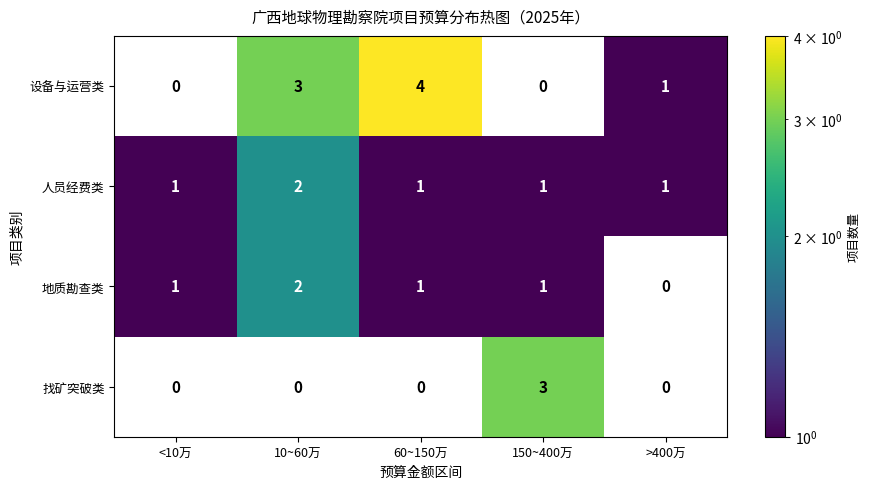

List the series in order of their overall mean, highest first.

设备与运营类, 人员经费类, 地质勘查类, 找矿突破类